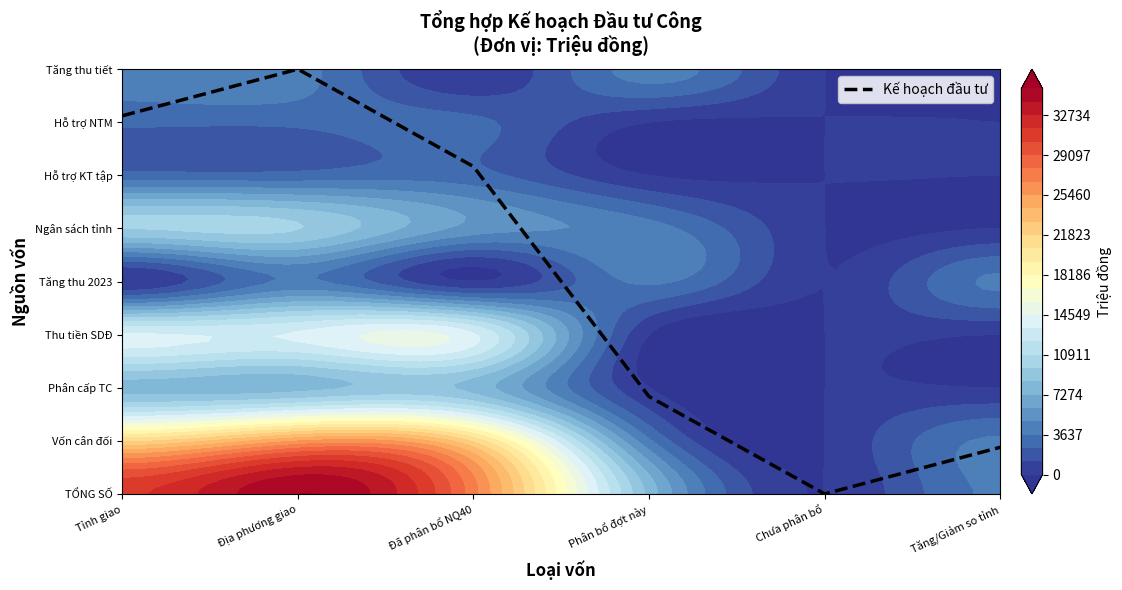

Which category has the lowest value across all series?

Chưa phân bổ